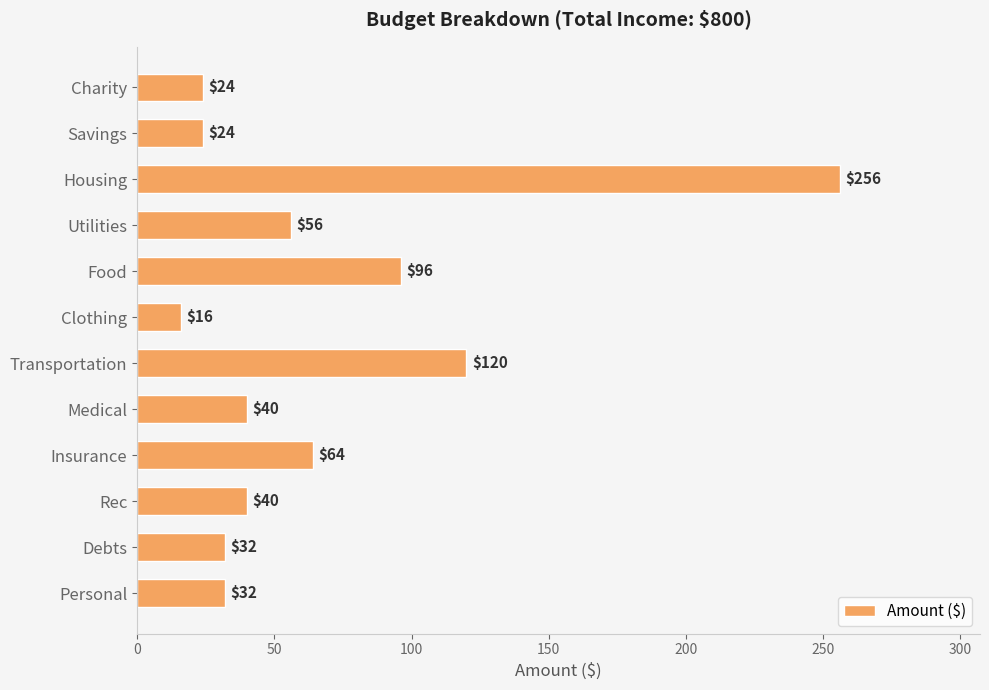

What is the minimum value shown in the chart?

16